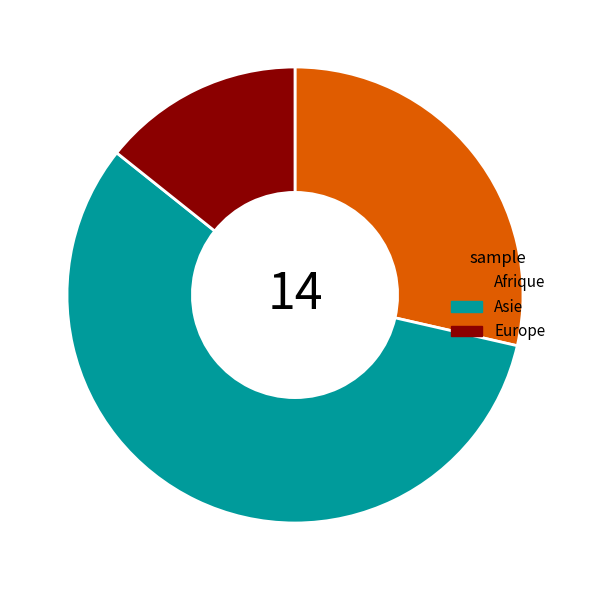

Which slice is the smallest?

Europe